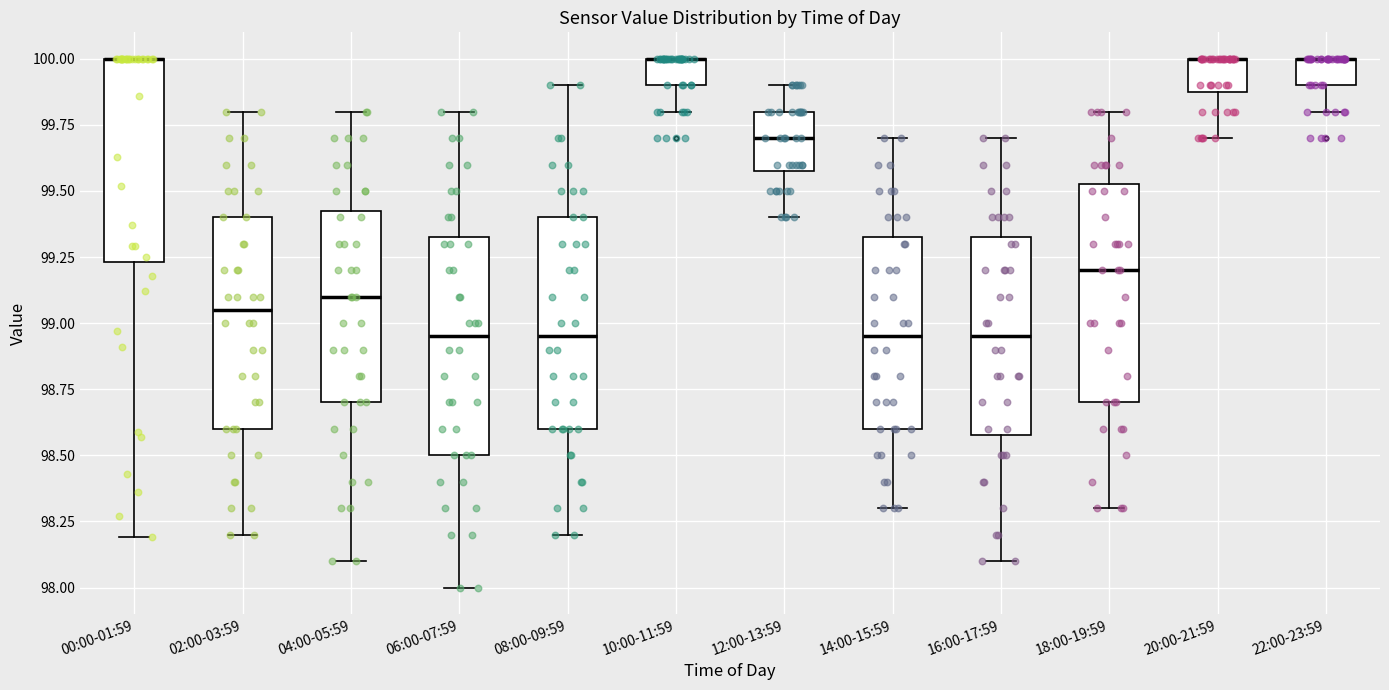

Where is the lower edge of the box for 16:00-17:59 on the y-axis? The values are not printed on the chart, so give them approximately, as read against the axis.

98.60